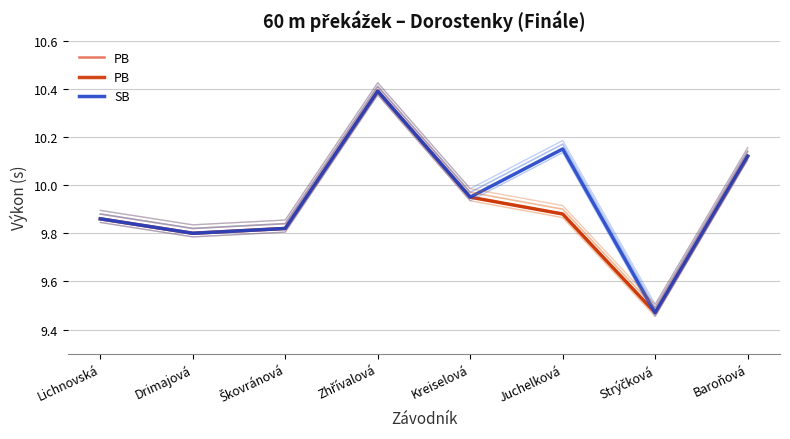

Where is the first local minimum for SB?

Drimajová